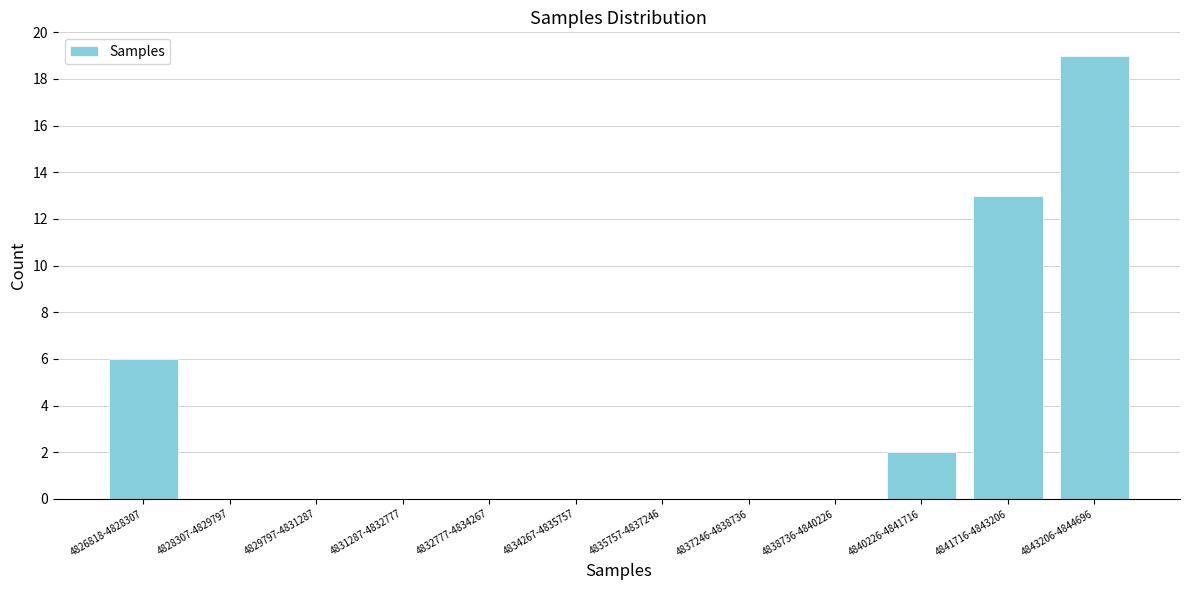

Reading left to right, transcribe all the data shown in this chart.

4826818-4828307=6	4828307-4829797=0	4829797-4831287=0	4831287-4832777=0	4832777-4834267=0	4834267-4835757=0	4835757-4837246=0	4837246-4838736=0	4838736-4840226=0	4840226-4841716=2	4841716-4843206=13	4843206-4844696=19